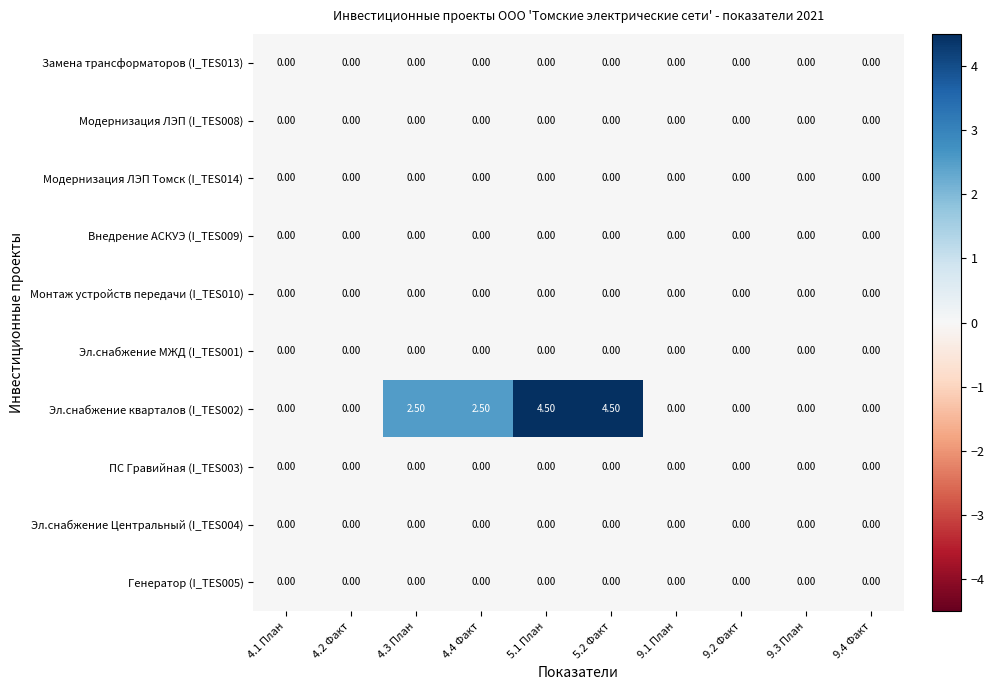

Which series has the largest total across all categories?

Эл.снабжение кварталов (I_TES002)